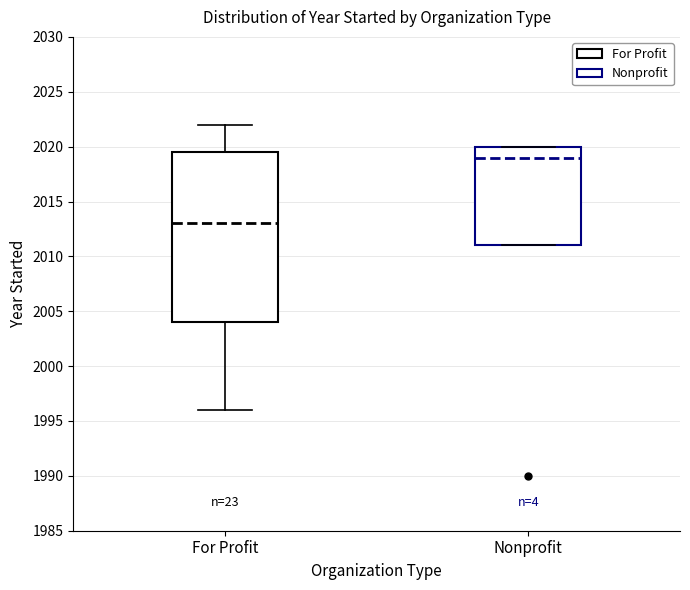

Which box is the tallest, from its lower edge to its upper edge?

For Profit